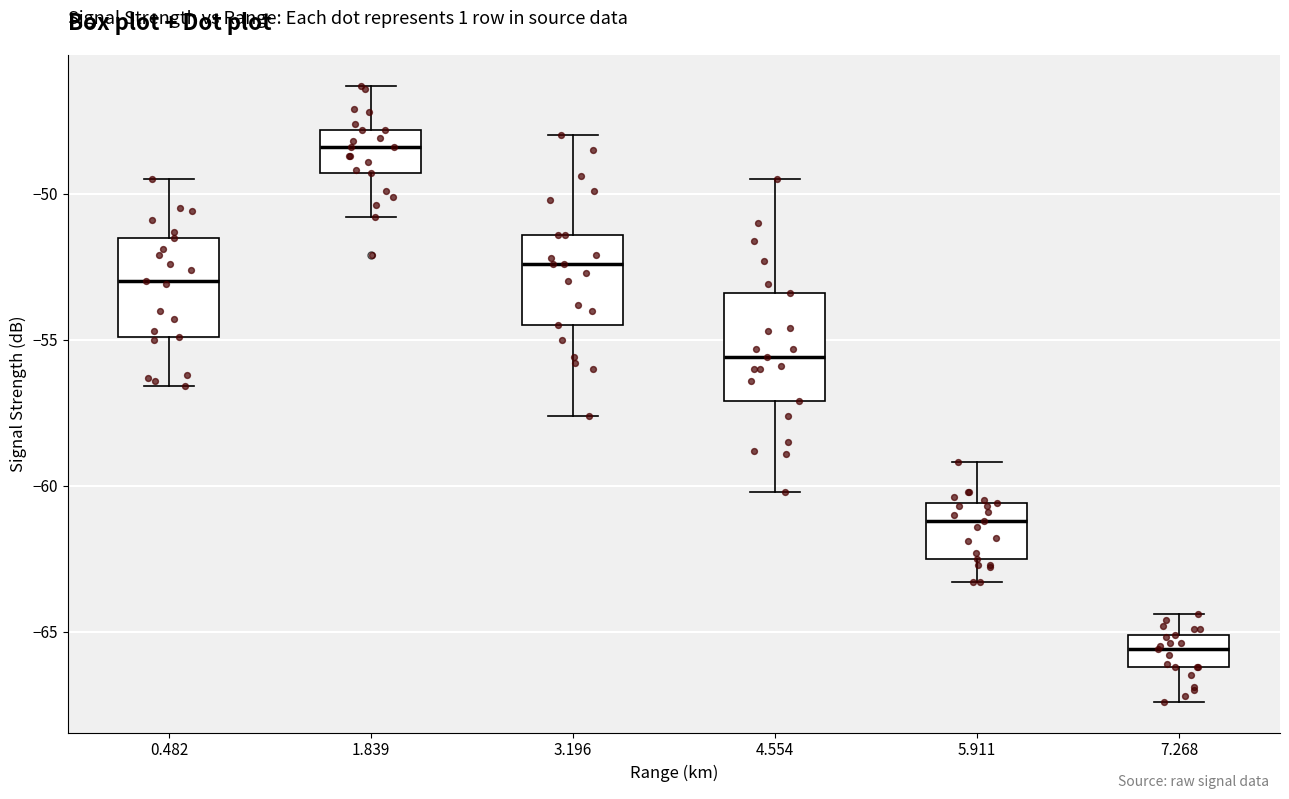

Where does the median line of the box at x = 7.268 sit on the y-axis? The values are not printed on the chart, so give them approximately, as read against the axis.

-65.5